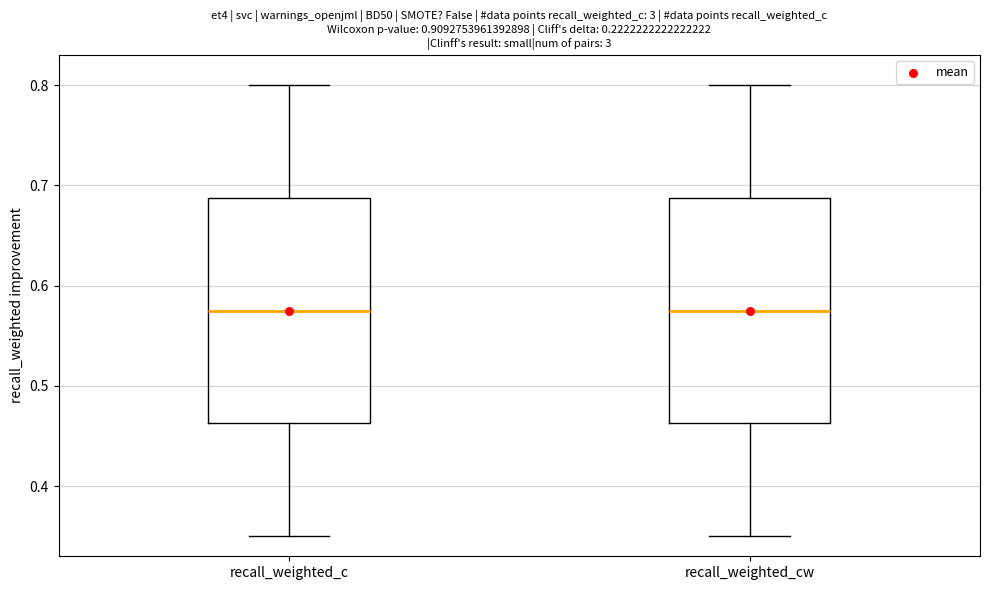

Reading left to right, read every box against the y-axis: the position of its median line, the range the box covers, and the ends of its whiskers. The values are not printed on the chart, so give them approximately, as read against the axis.

recall_weighted_c: median 0.57, box 0.46 to 0.69, whiskers 0.35 to 0.80
recall_weighted_cw: median 0.57, box 0.46 to 0.69, whiskers 0.35 to 0.80